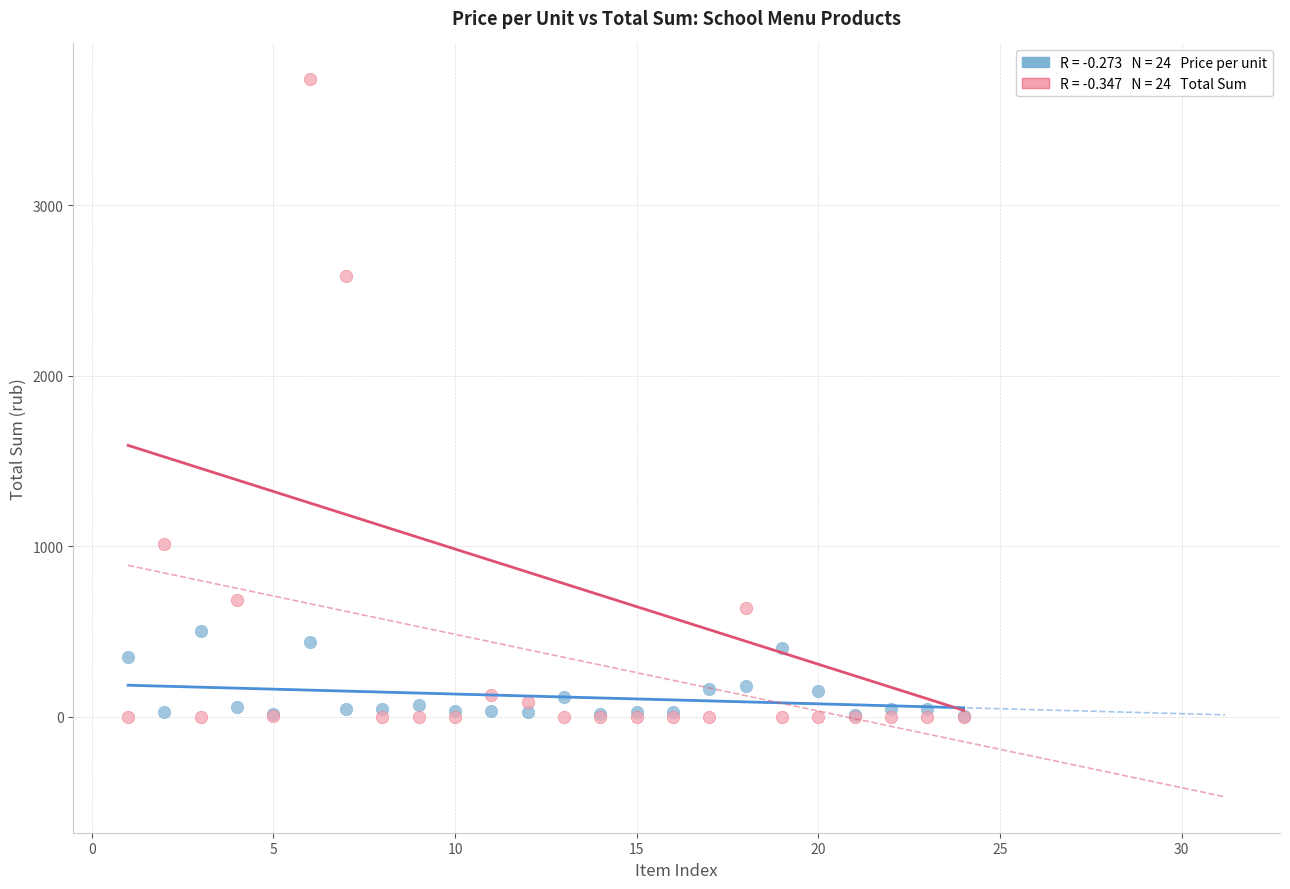

Across all series, what Y value is closest to 1869?

2586.2